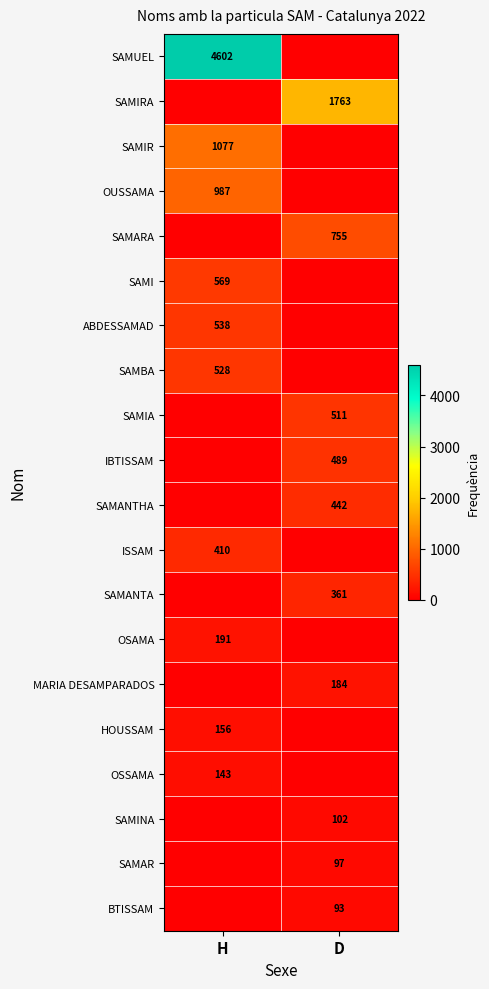

The SAMANTA series shows 361 at D. True or false?

True